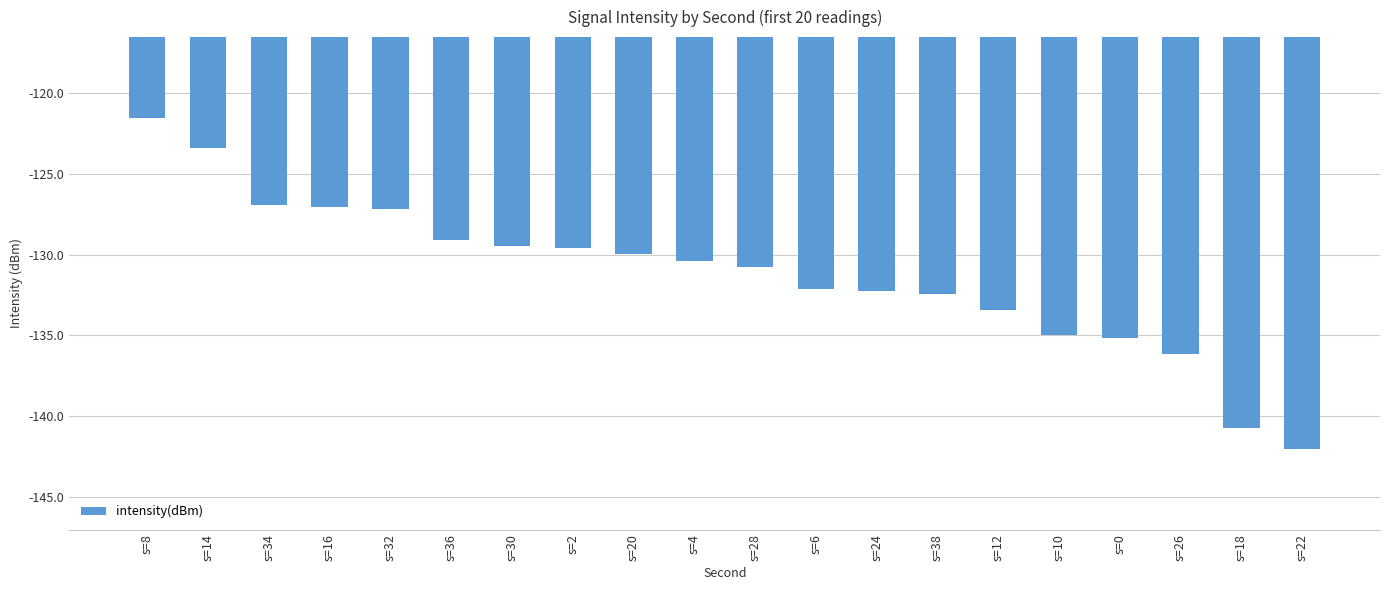

What is the maximum value shown in the chart?

-121.5